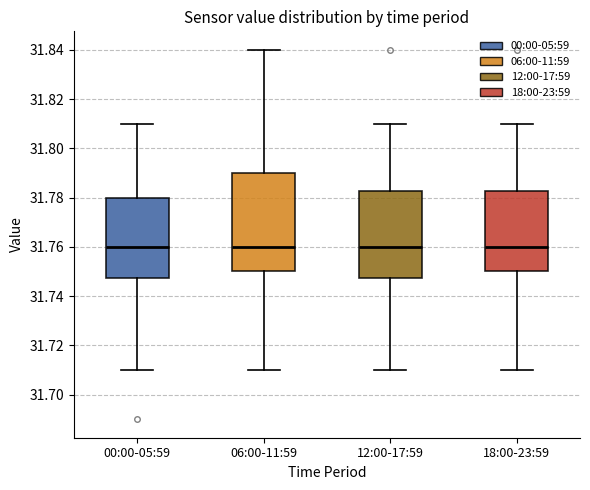

Reading left to right, transcribe this box plot: for each box, give where its median line is, the range the box spans, and where its two whiskers end, as read against the y-axis. The values are not printed on the chart, so give them approximately, as read against the axis.

00:00-05:59: median 31.760, box 31.748 to 31.780, whiskers 31.710 to 31.810
06:00-11:59: median 31.760, box 31.750 to 31.790, whiskers 31.710 to 31.840
12:00-17:59: median 31.760, box 31.748 to 31.782, whiskers 31.710 to 31.810
18:00-23:59: median 31.760, box 31.750 to 31.782, whiskers 31.710 to 31.810